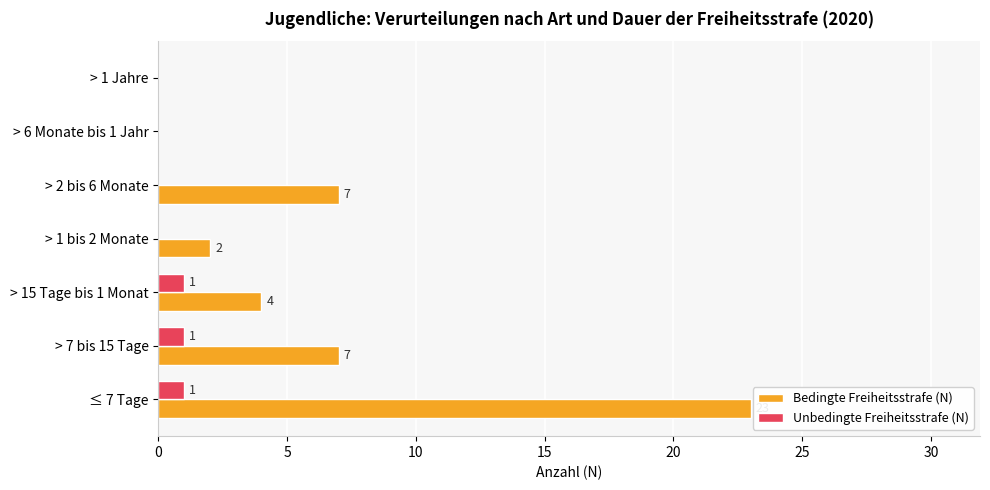

Between ≤ 7 Tage and > 6 Monate bis 1 Jahr, which series saw the biggest shift?

Bedingte Freiheitsstrafe (N)